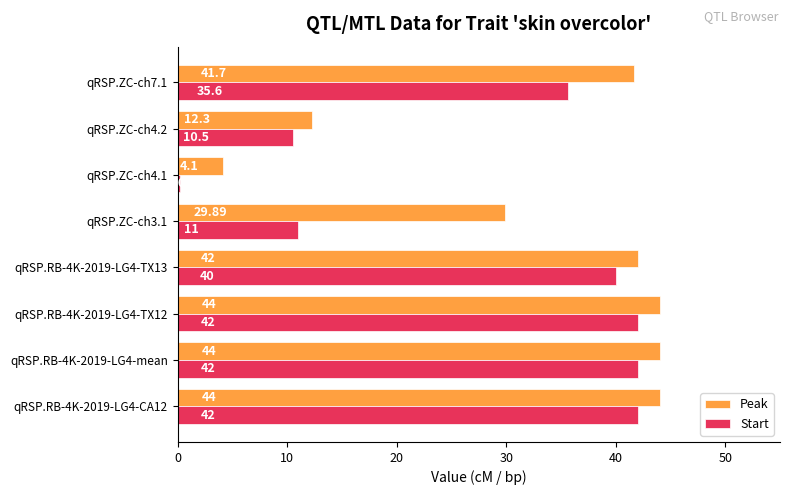

What is the sum of the Start values at qRSP.RB-4K-2019-LG4-TX13 and qRSP.RB-4K-2019-LG4-TX12?

82.0